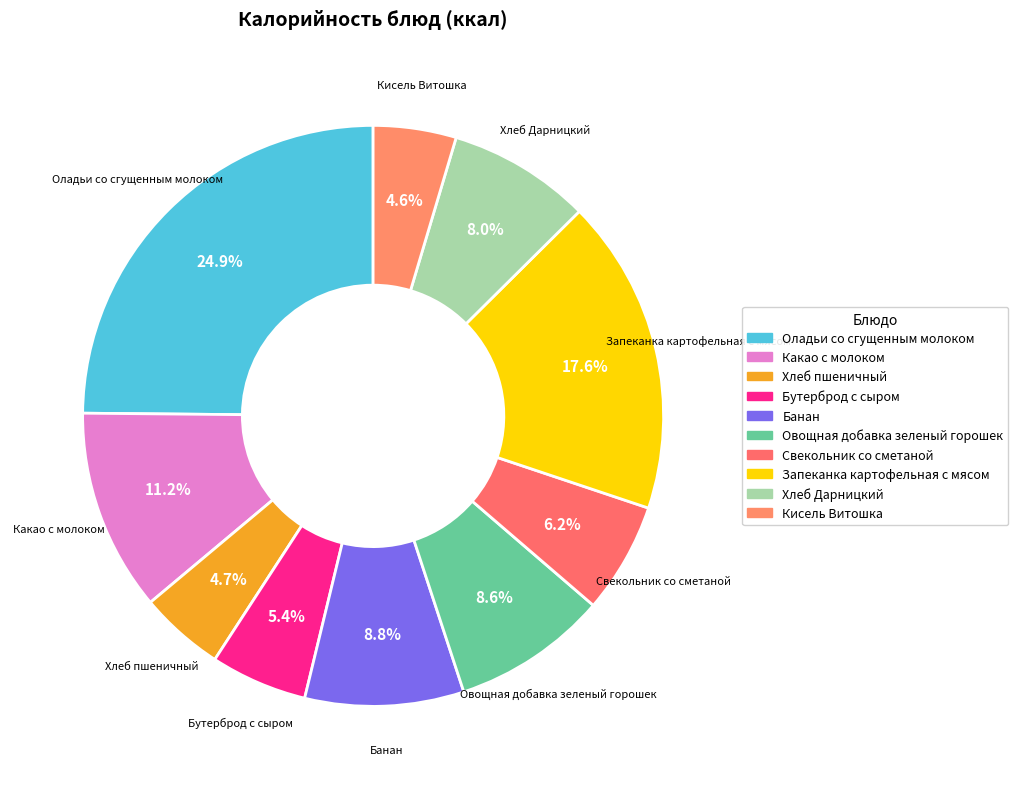

What percentage is the Какао с молоком slice, to the nearest percent?

11%